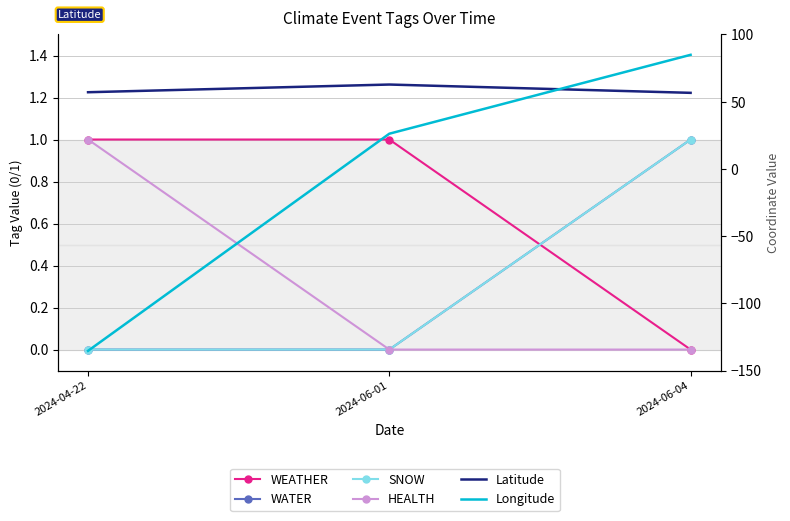

The value of WATER at 2024-06-04 is 1.0. True or false?

True